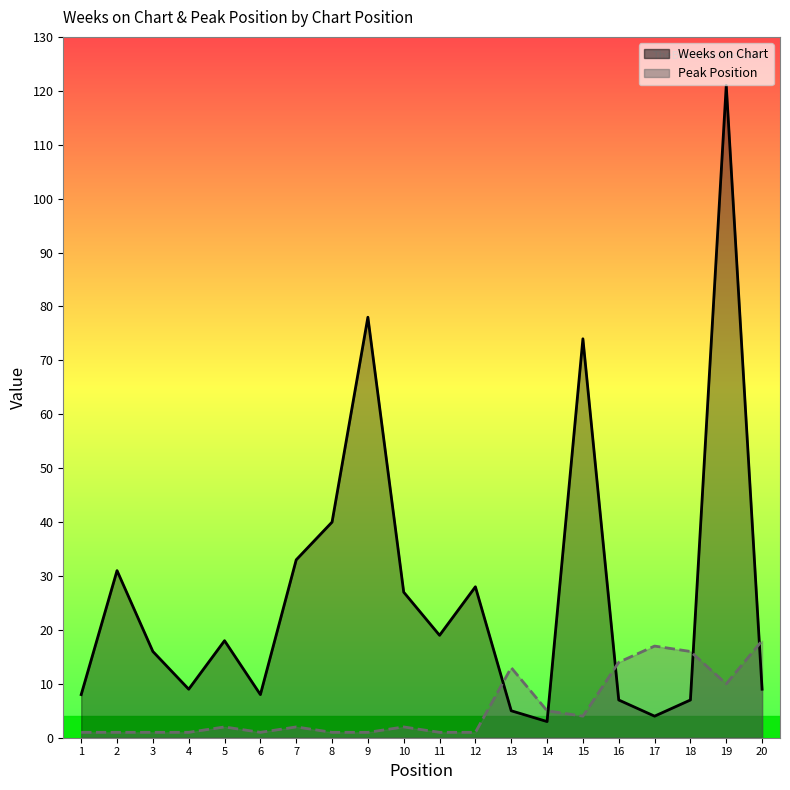

What is the minimum value shown in the chart?

1